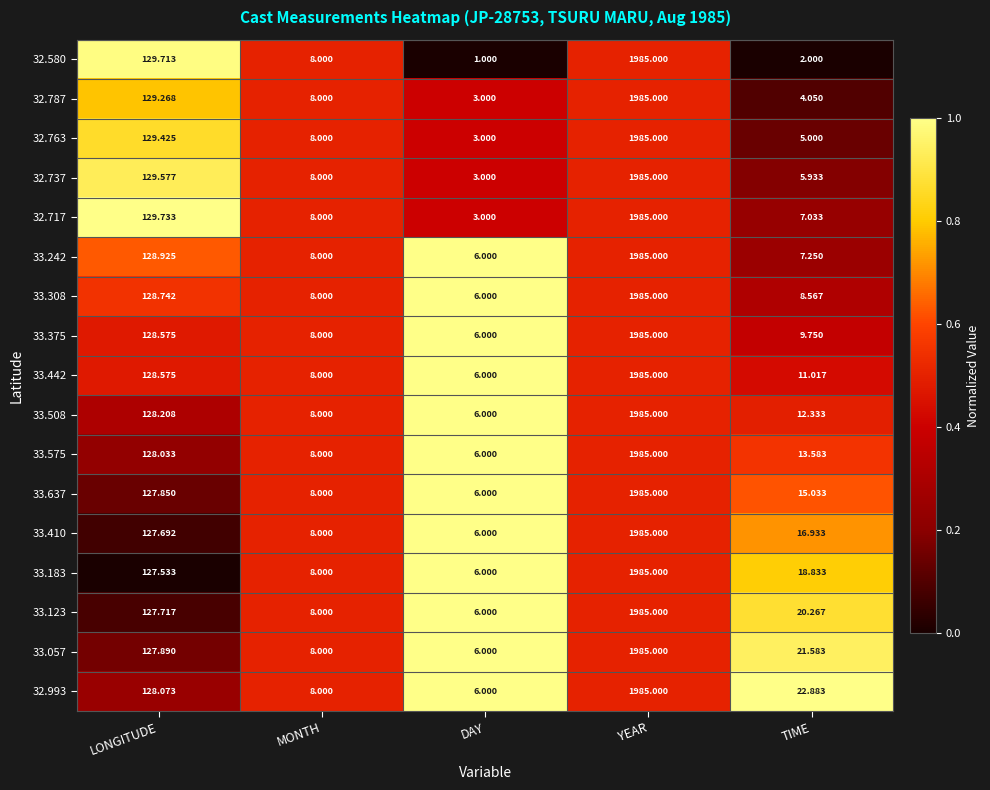

Is the value of 33.442 at DAY greater than the value of 32.717 at DAY?

Yes